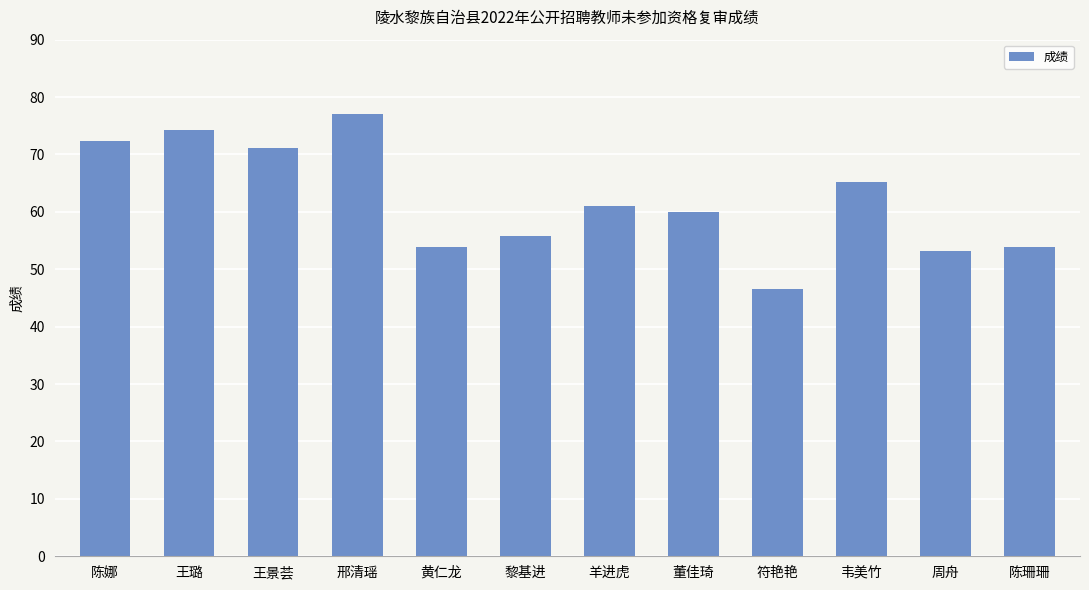

Which label corresponds to the smallest value in the chart?

符艳艳